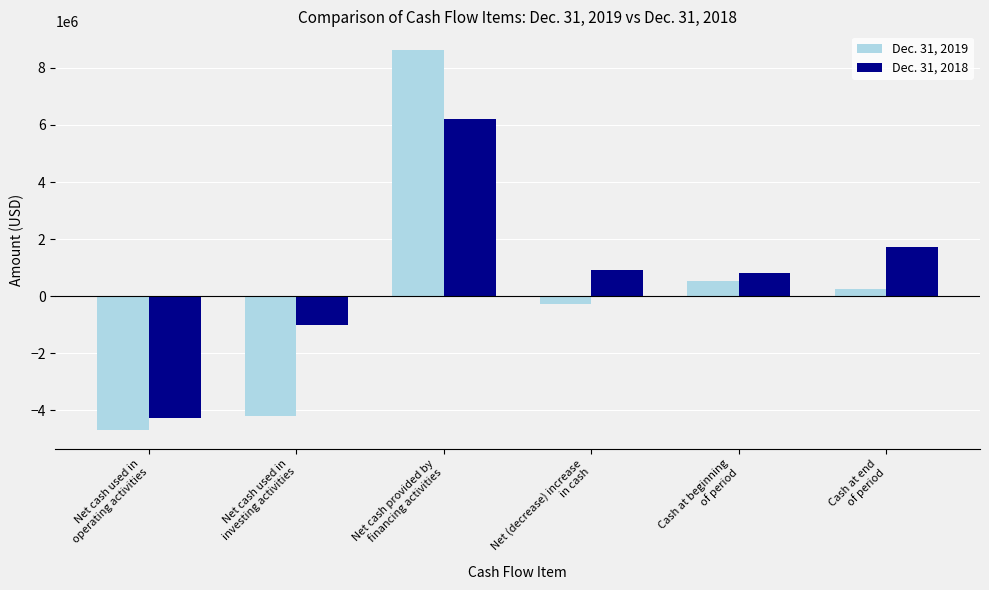

Does the chart contain any negative values?

Yes